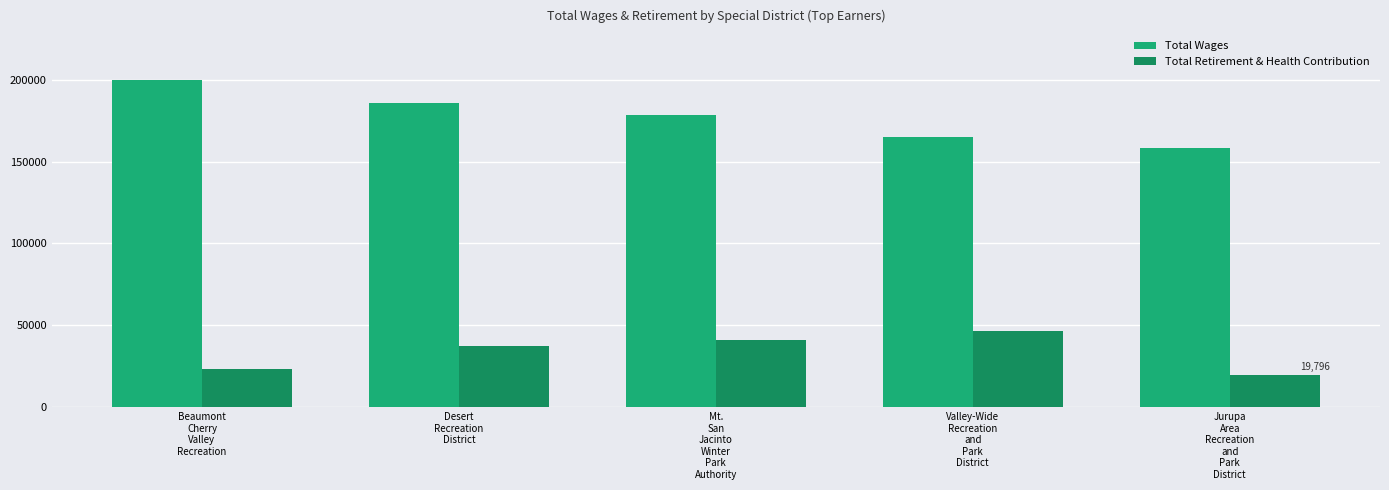

At how many categories does at least one series exceed 35471?

5